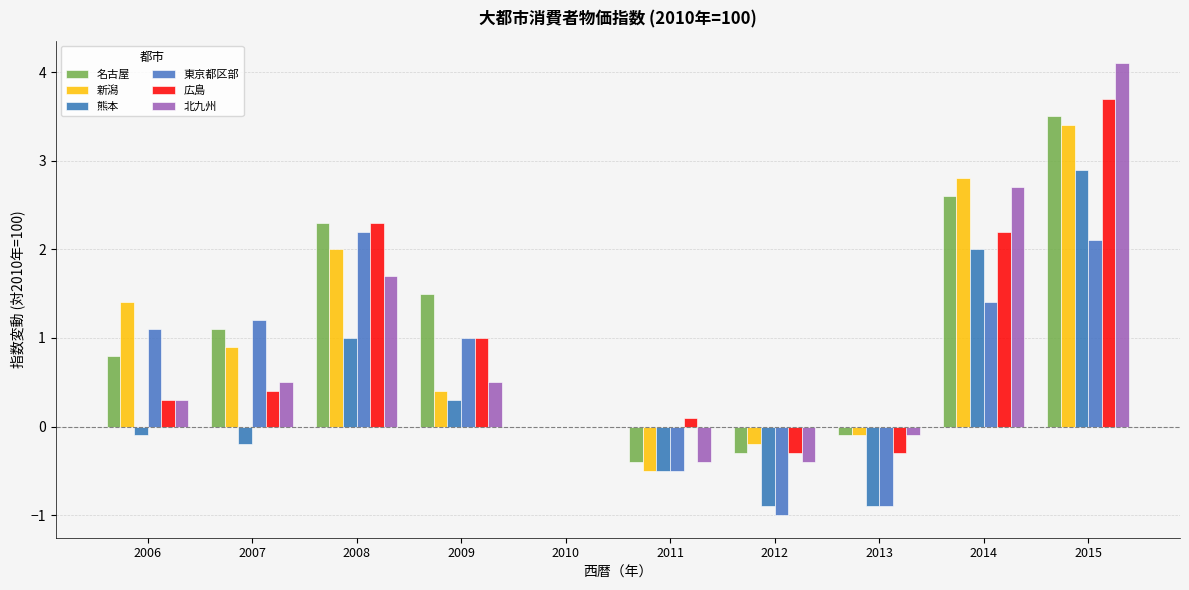

At which label does 東京都区部 reach its minimum?

2012